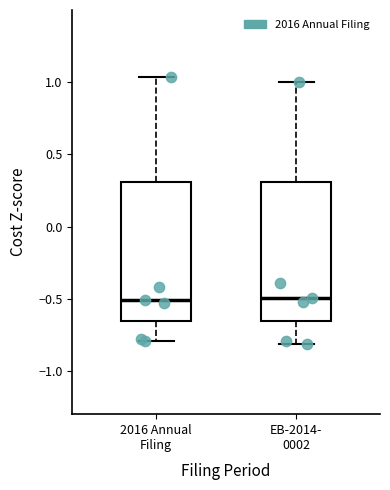

Reading left to right, read every box against the y-axis: the position of its median line, the range the box covers, and the ends of its whiskers. The values are not printed on the chart, so give them approximately, as read against the axis.

2016 Annual Filing: median -0.50, box -0.65 to 0.30, whiskers -0.80 to 1.05
EB-2014- 0002: median -0.50, box -0.65 to 0.30, whiskers -0.80 to 1.00